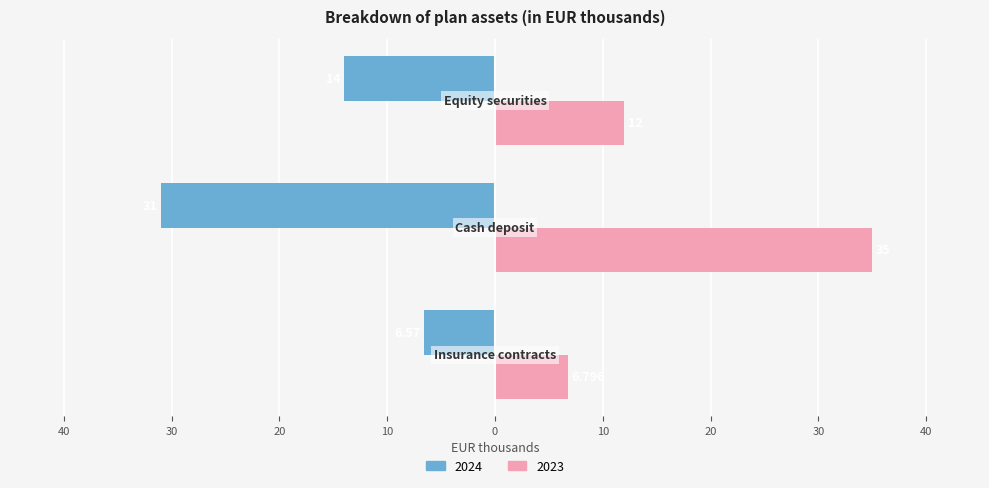

Rank the series by their maximum value, from highest to lowest.

2023, 2024